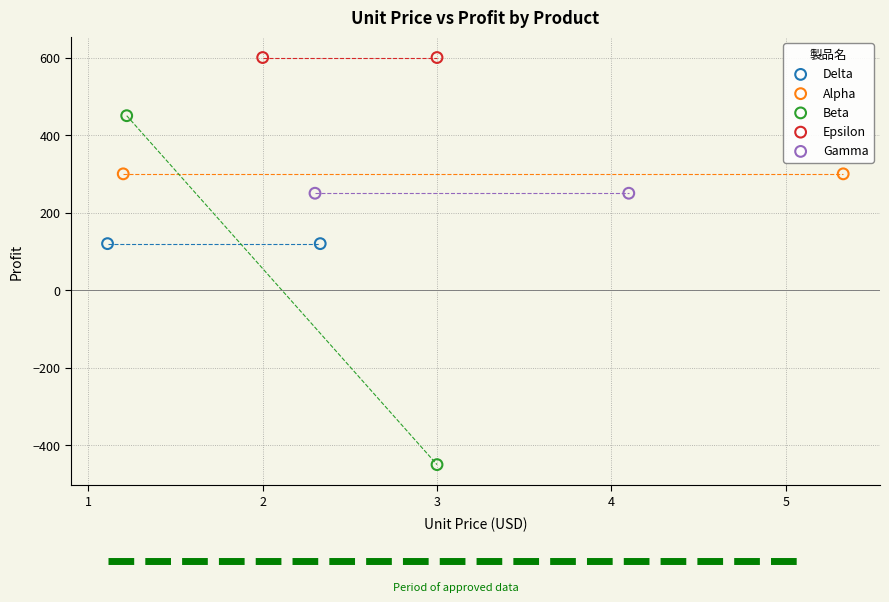

What are all the series names shown in the legend?

Delta, Alpha, Beta, Epsilon, Gamma